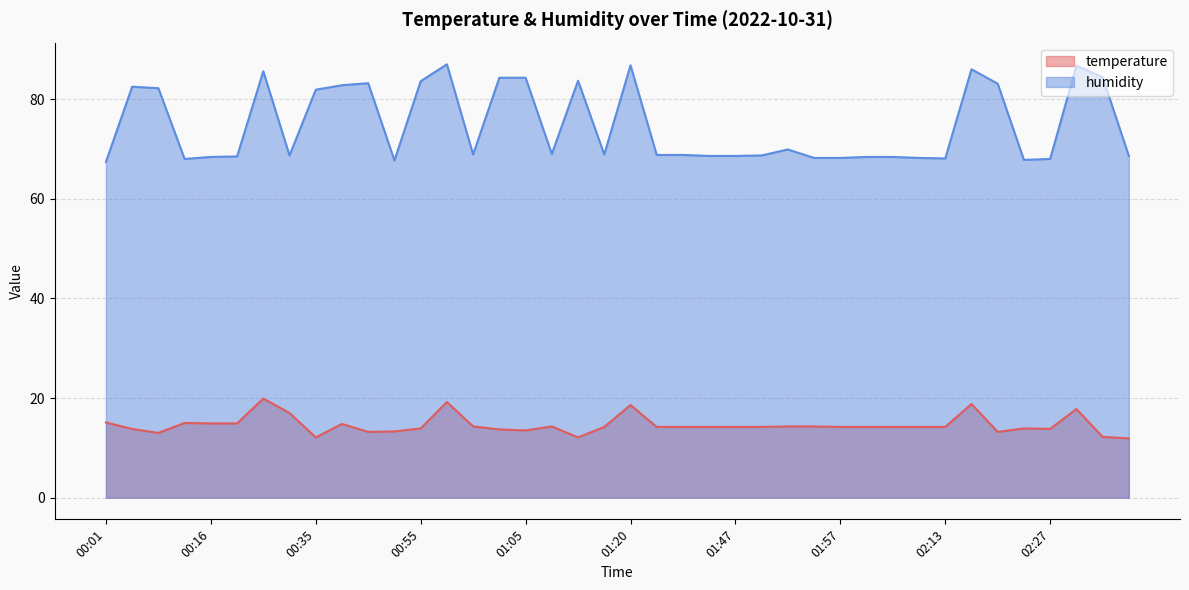

What is the label of the 38th point from the left?

02:30